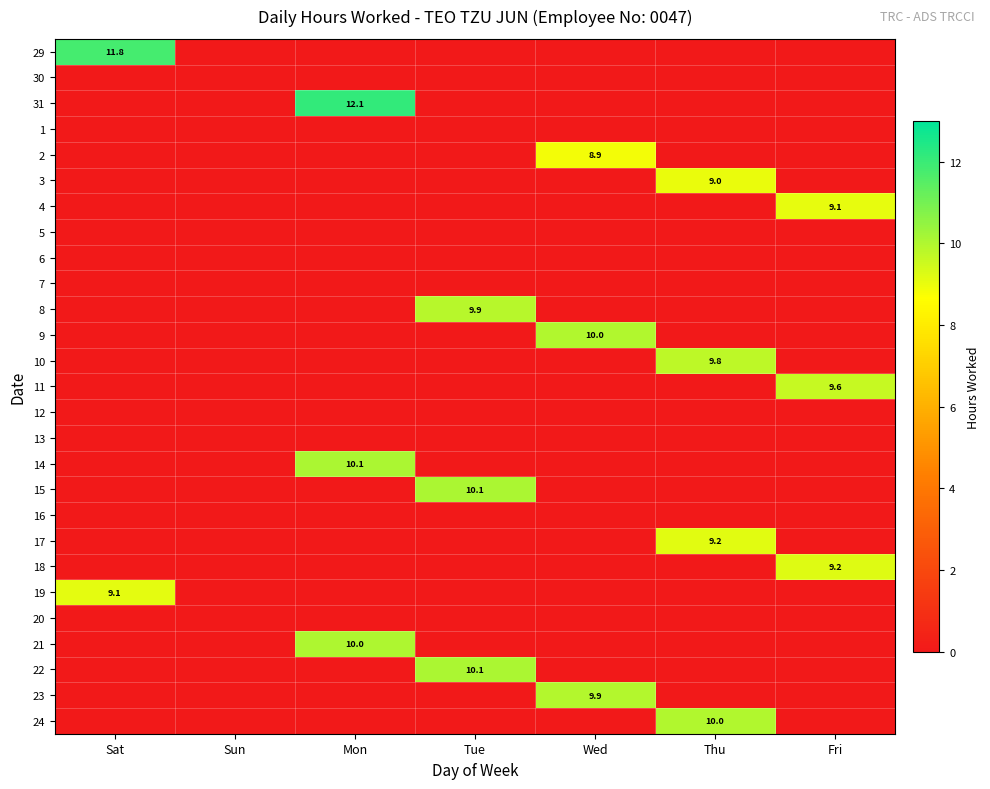

At which category is the sum across all series the highest?

Thu